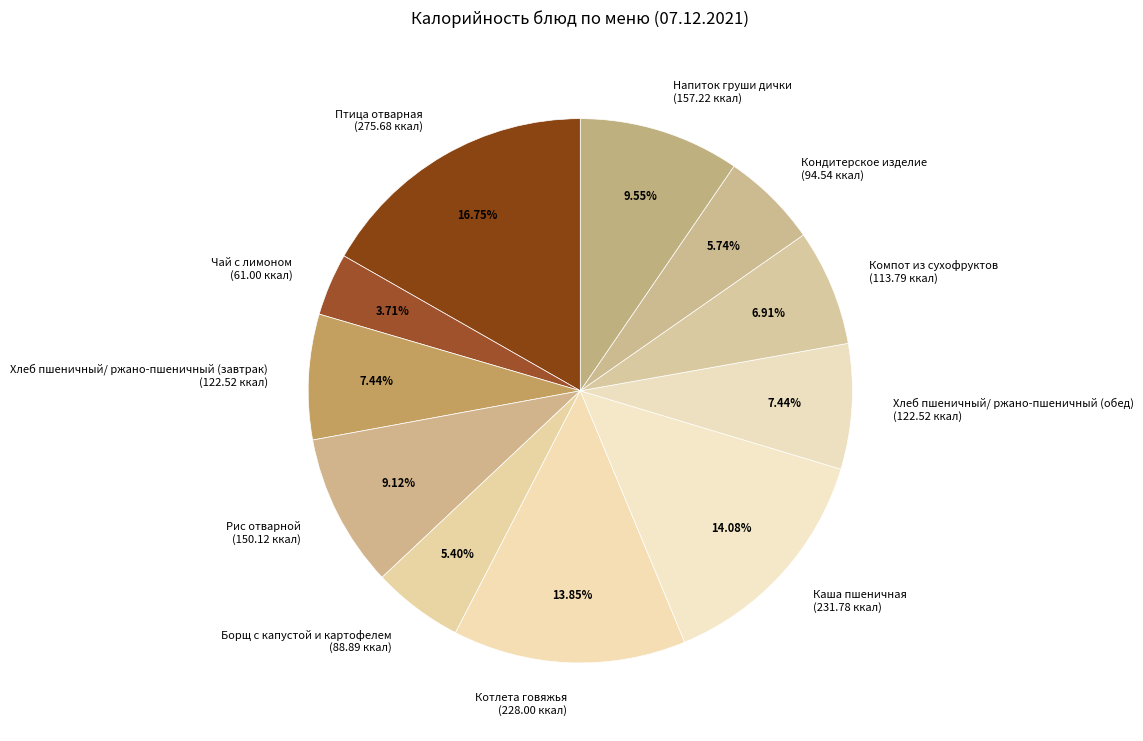

Combined, what portion of the pie is Кондитерское изделие and Рис отварной?

14.9%